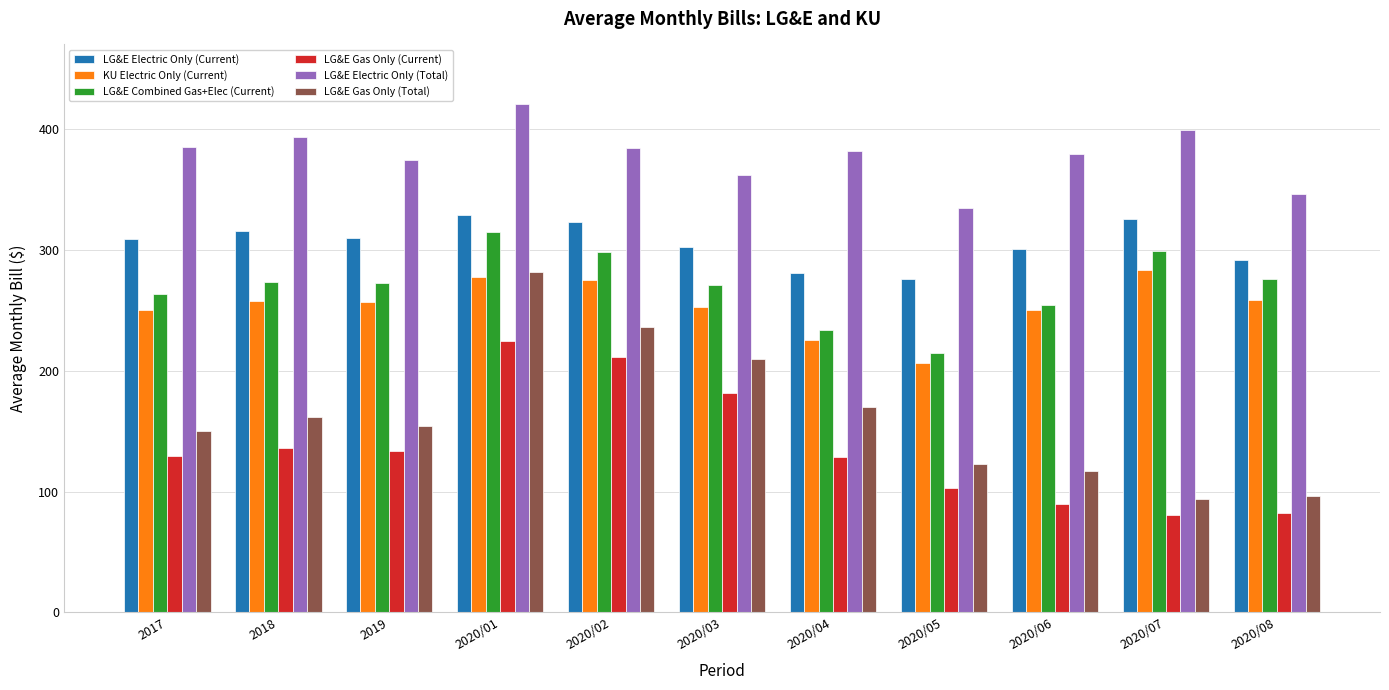

Which series has the widest spread of values?

LG&E Gas Only (Total)